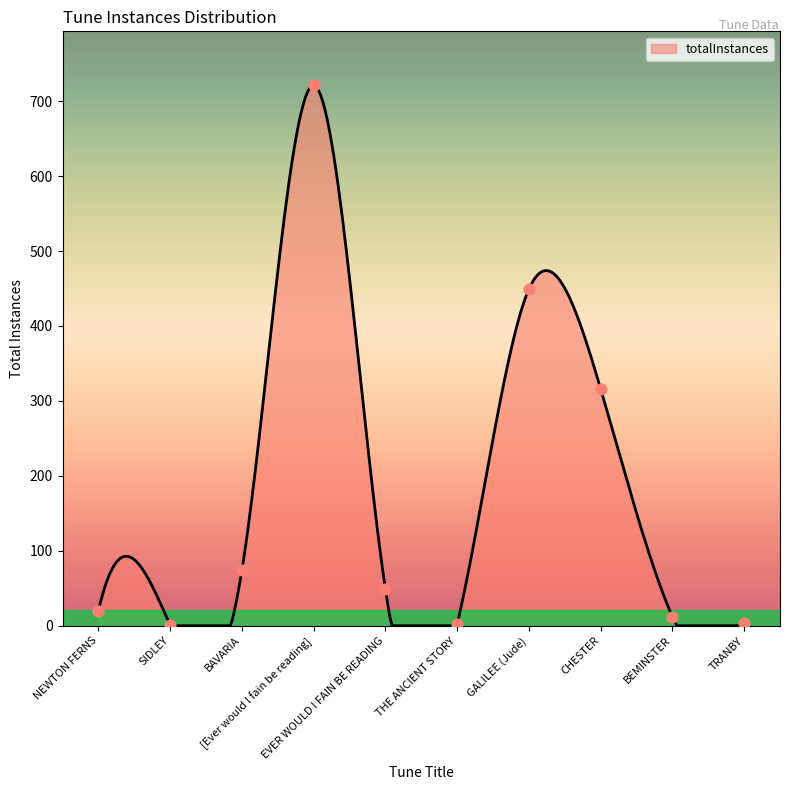

What is the change in value from [Ever would I fain be reading] to CHESTER?

-405